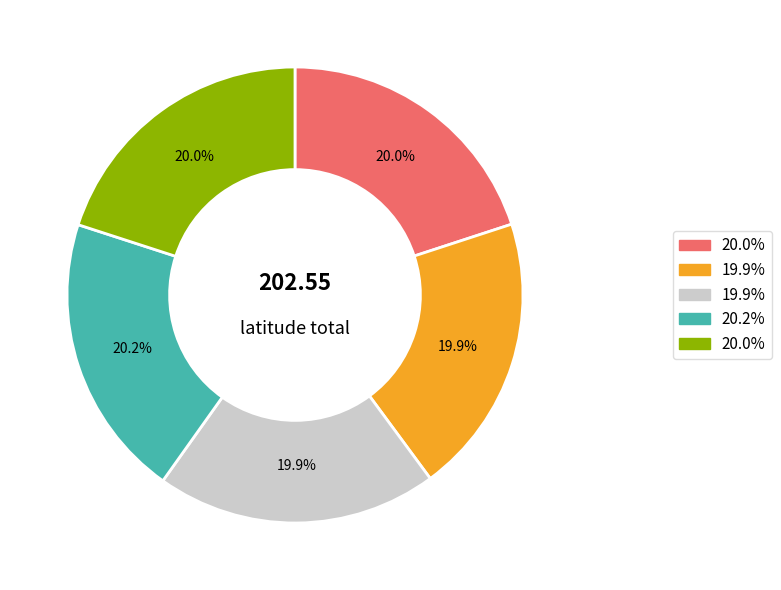

Is there a majority slice in this chart?

No